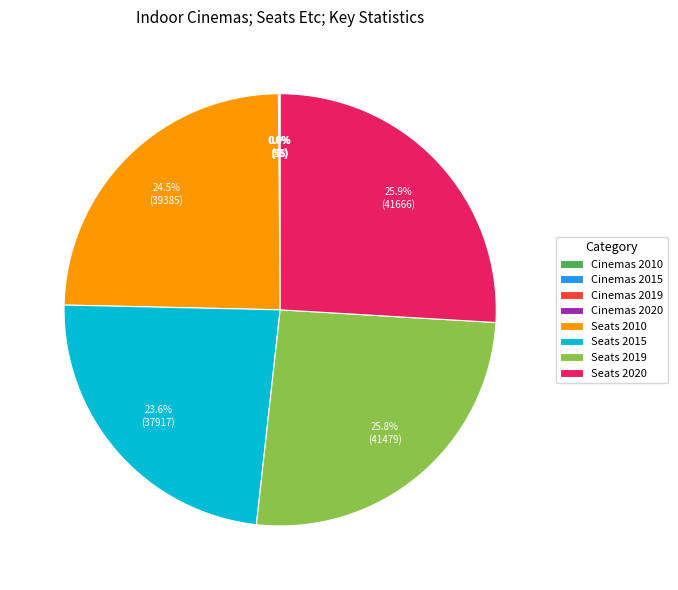

How much of the chart is everything except Seats 2010?

75.5%